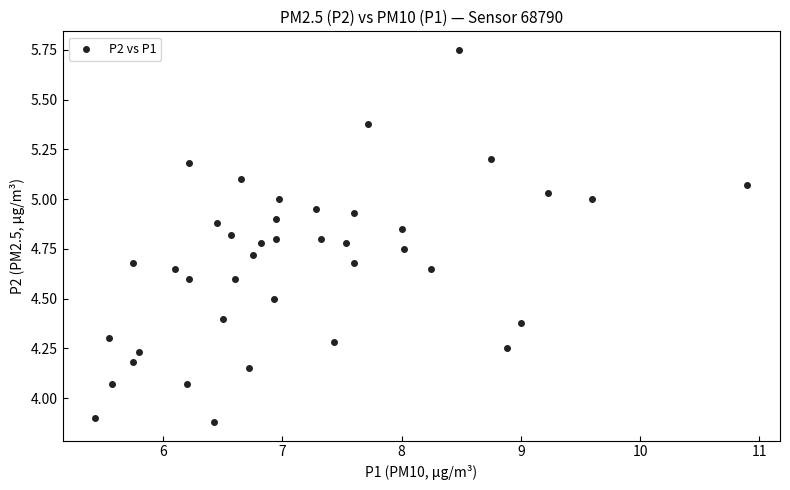

What is the range of X values (max minus min)?

5.5